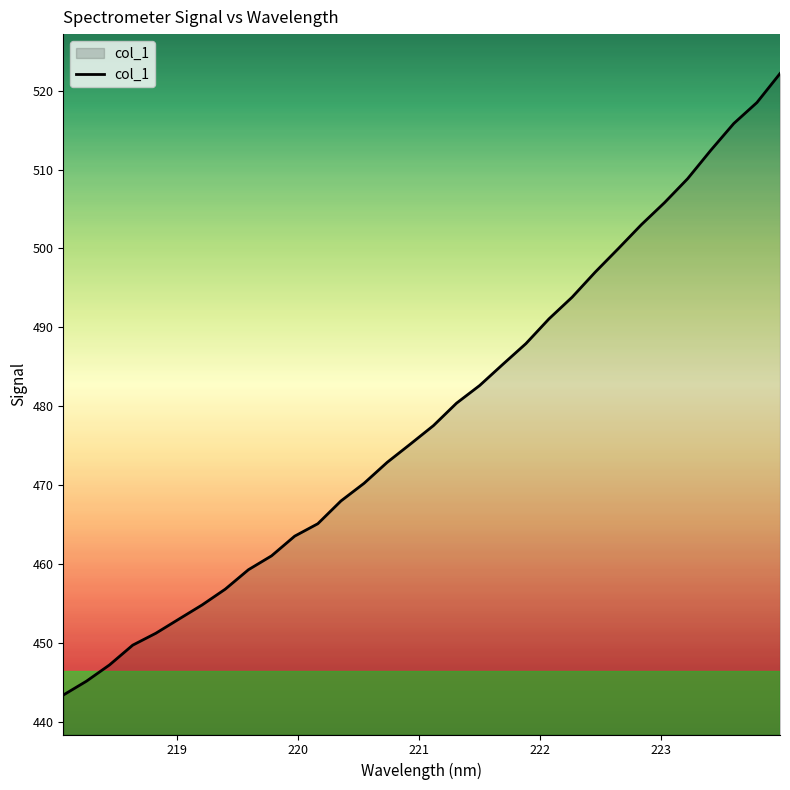

What is the difference between the maximum and minimum values?

78.8